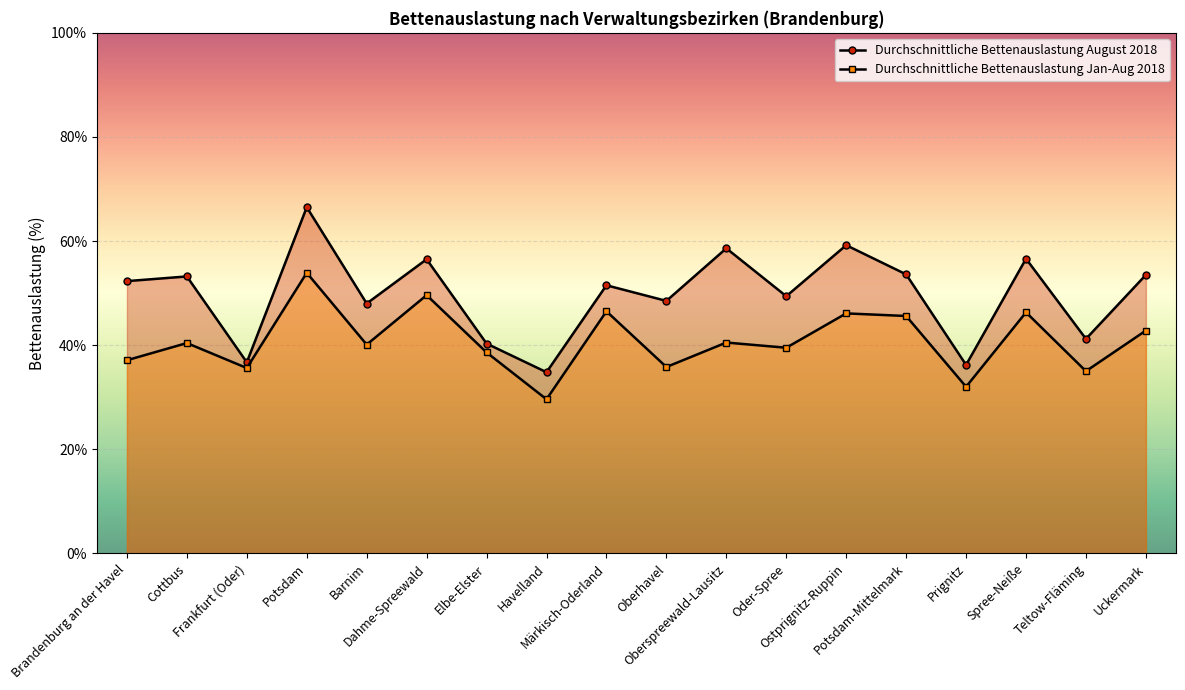

Reading left to right, what are all the values shown in this chart?

Durchschnittliche Bettenauslastung August 2018: Brandenburg an der Havel=52.3	Cottbus=53.2	Frankfurt (Oder)=36.7	Potsdam=66.5	Barnim=48.0	Dahme-Spreewald=56.5	Elbe-Elster=40.3	Havelland=34.8	Märkisch-Oderland=51.5	Oberhavel=48.5	Oberspreewald-Lausitz=58.6	Oder-Spree=49.4	Ostprignitz-Ruppin=59.2	Potsdam-Mittelmark=53.6	Prignitz=36.2	Spree-Neiße=56.6	Teltow-Fläming=41.2	Uckermark=53.5
Durchschnittliche Bettenauslastung Jan-Aug 2018: Brandenburg an der Havel=37.1	Cottbus=40.4	Frankfurt (Oder)=35.6	Potsdam=53.9	Barnim=40.1	Dahme-Spreewald=49.6	Elbe-Elster=38.6	Havelland=29.6	Märkisch-Oderland=46.5	Oberhavel=35.8	Oberspreewald-Lausitz=40.5	Oder-Spree=39.5	Ostprignitz-Ruppin=46.1	Potsdam-Mittelmark=45.6	Prignitz=32.0	Spree-Neiße=46.3	Teltow-Fläming=35.0	Uckermark=42.8